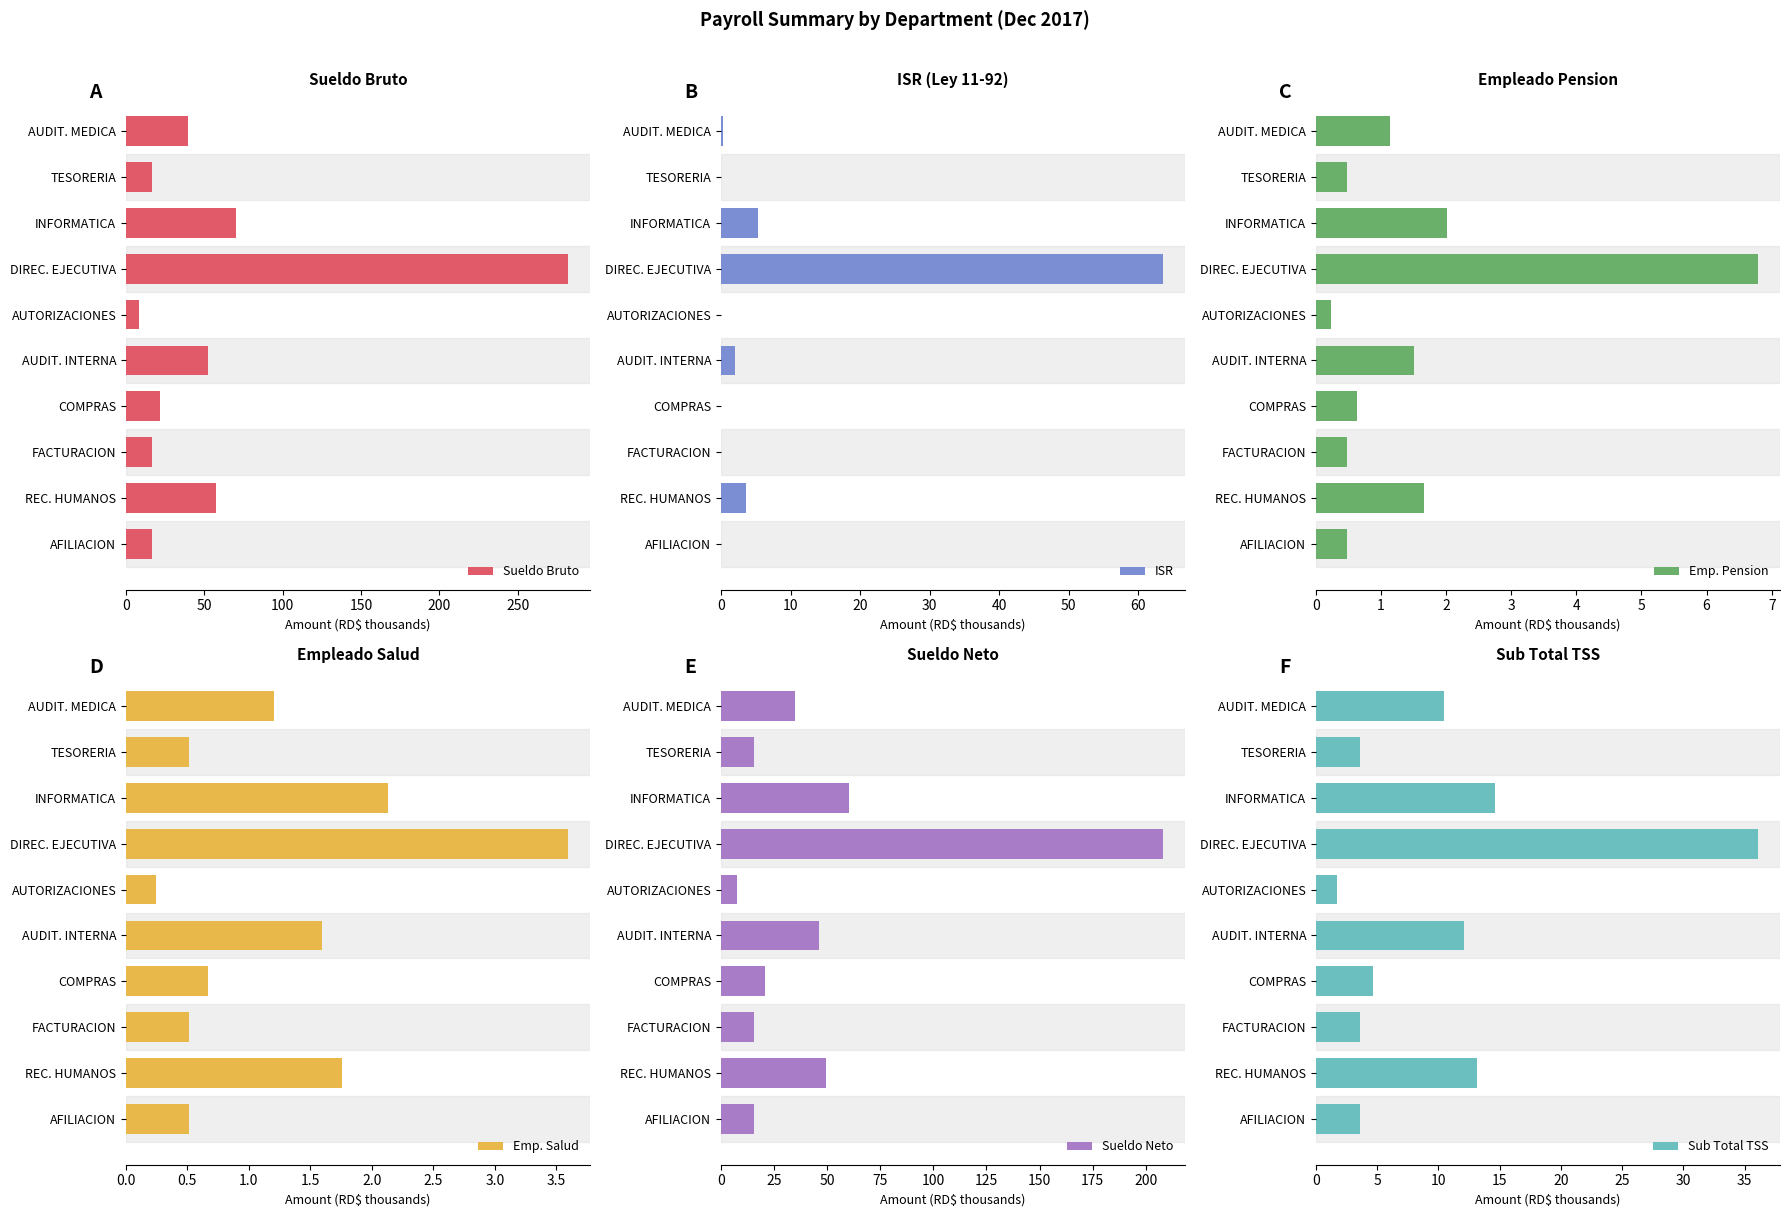

How many groups of bars are there?

10